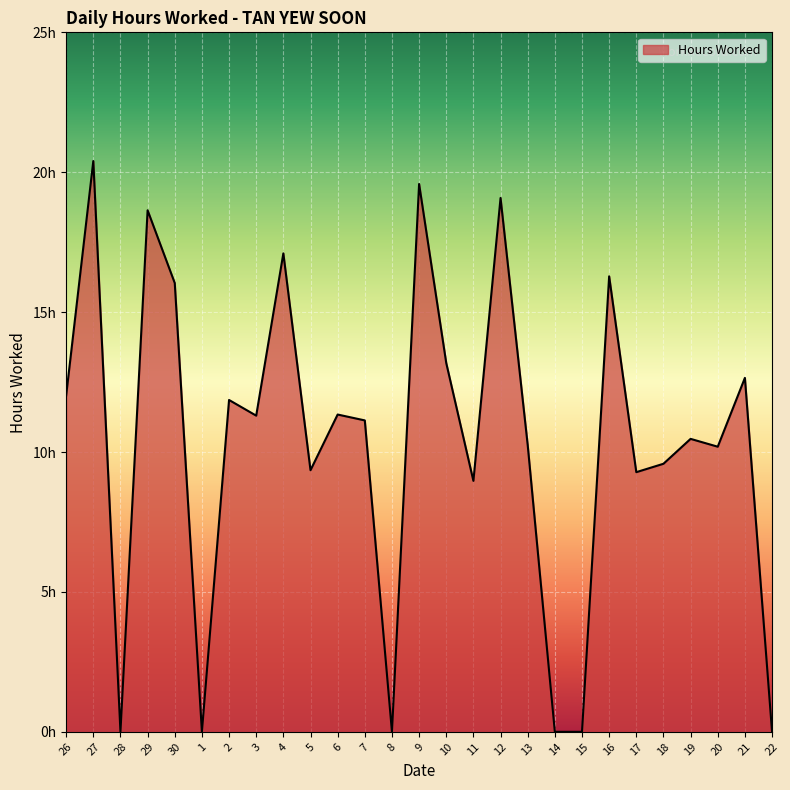

Does the chart display data point markers on the line(s)?

No